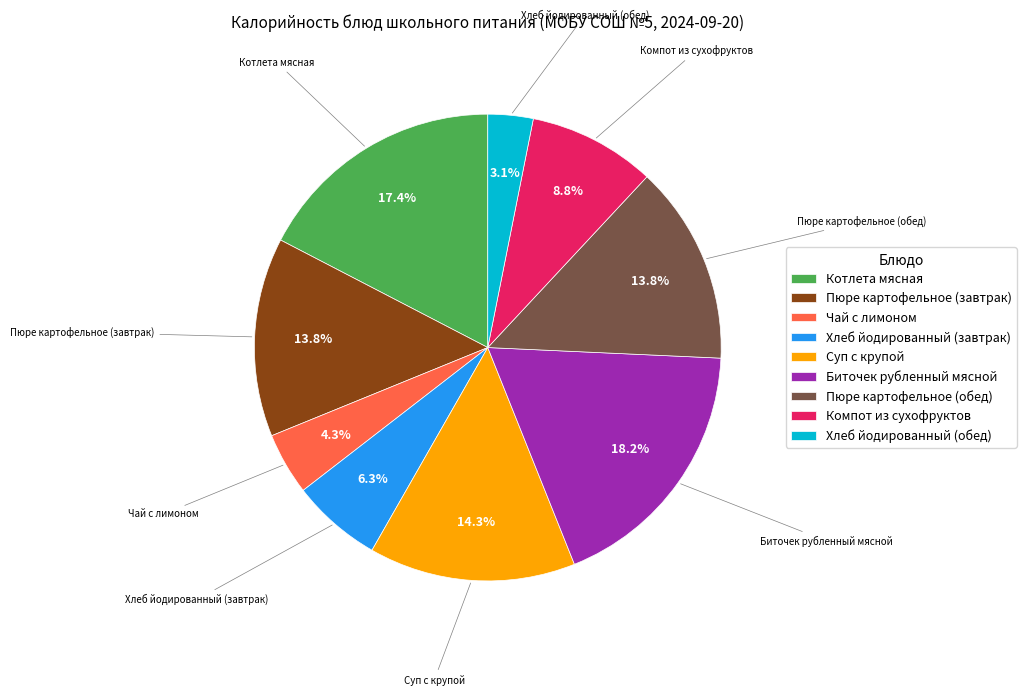

To the nearest percent, what is the combined percentage of Хлеб йодированный (завтрак) and Котлета мясная?

24%